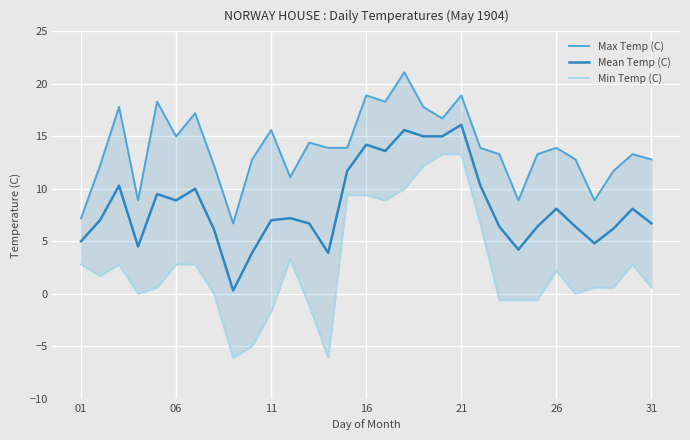

The Mean Temp (C) series shows 8.1 at 26. True or false?

True